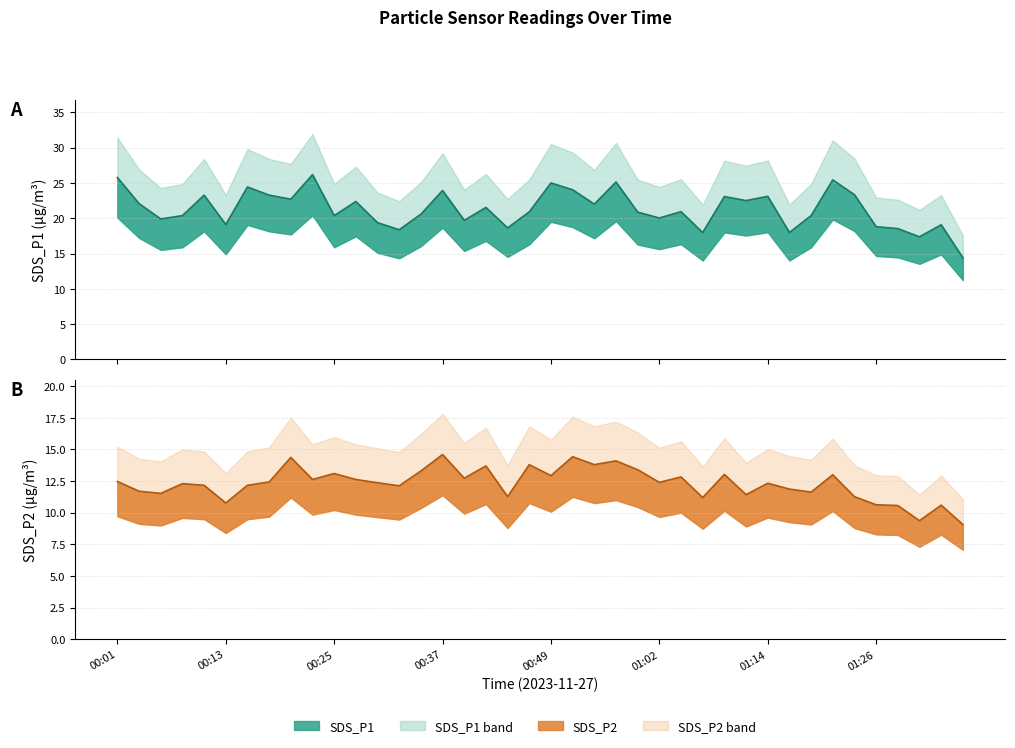

Which series has the largest total across all categories?

SDS_P1